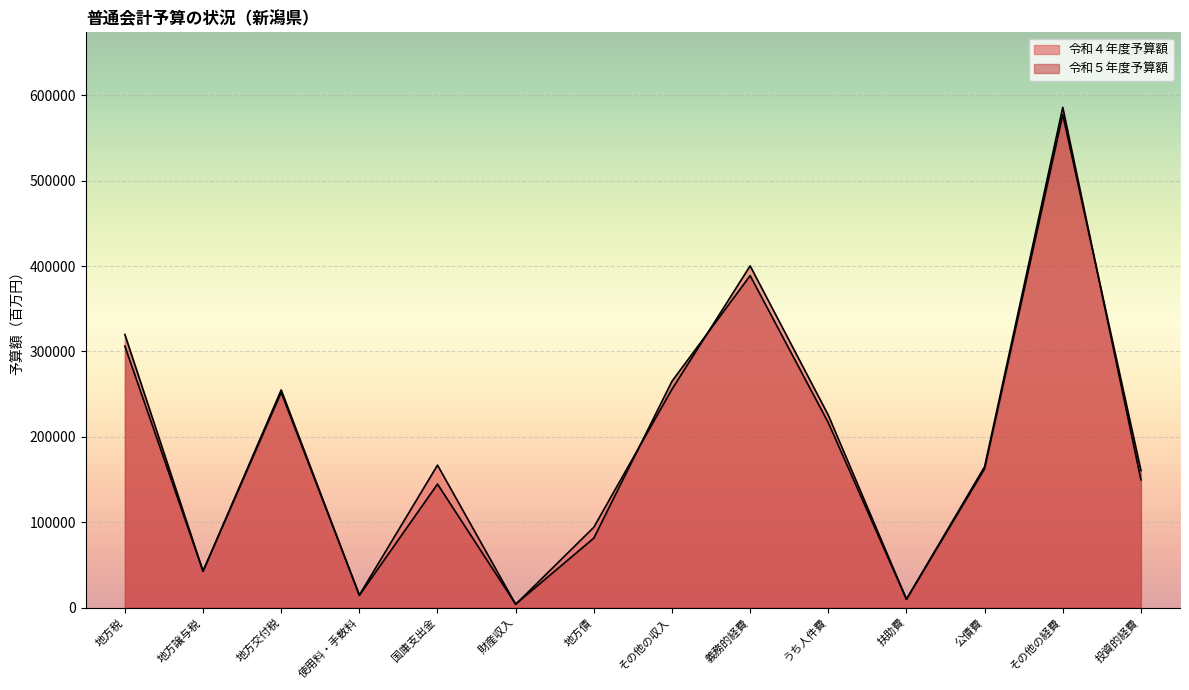

List the series in order of their peak value, highest first.

令和４年度予算額, 令和５年度予算額